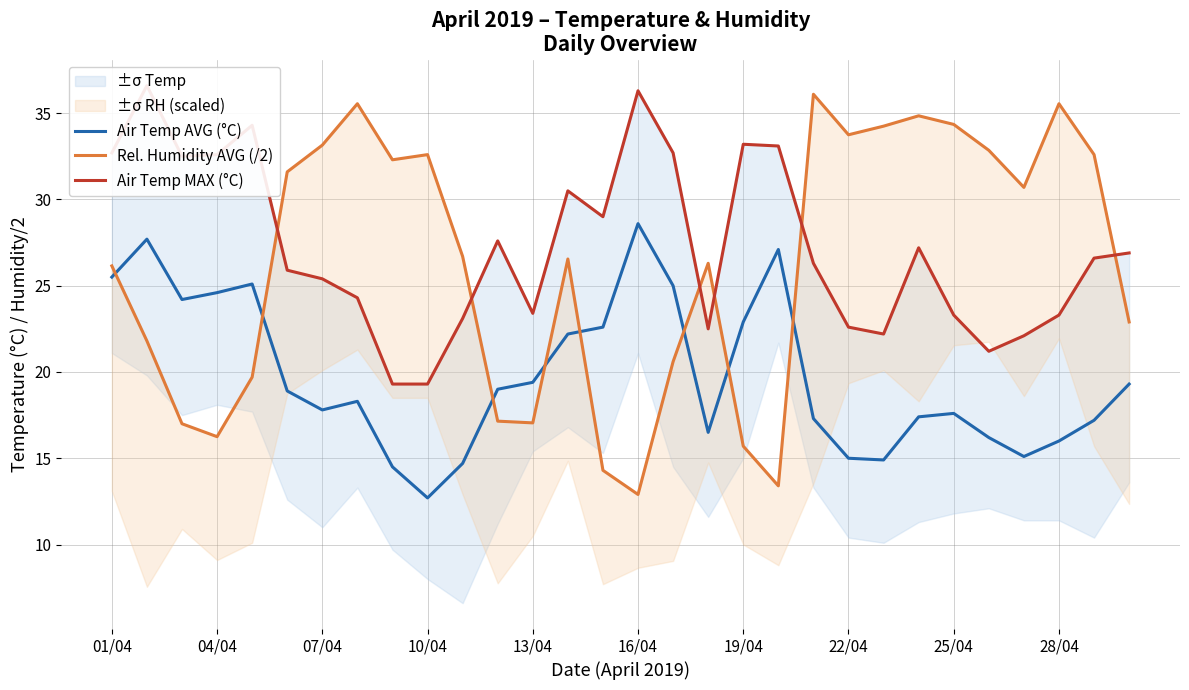

At which label does Air Temp AVG (°C) reach its peak?

16/04